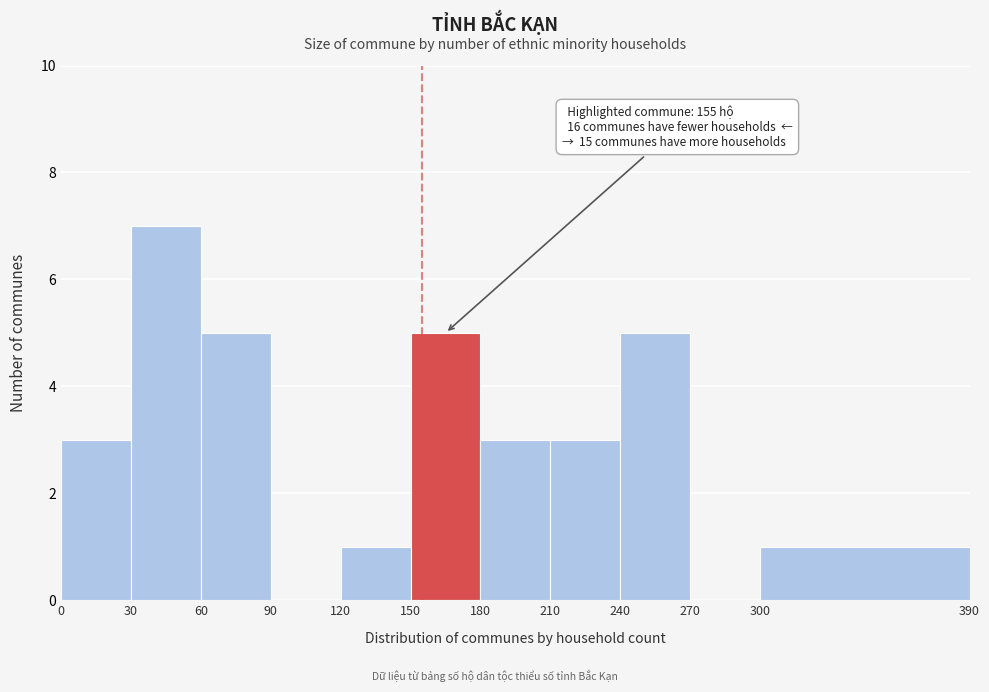

Which range on the x-axis has the tallest bar?

30 to 60